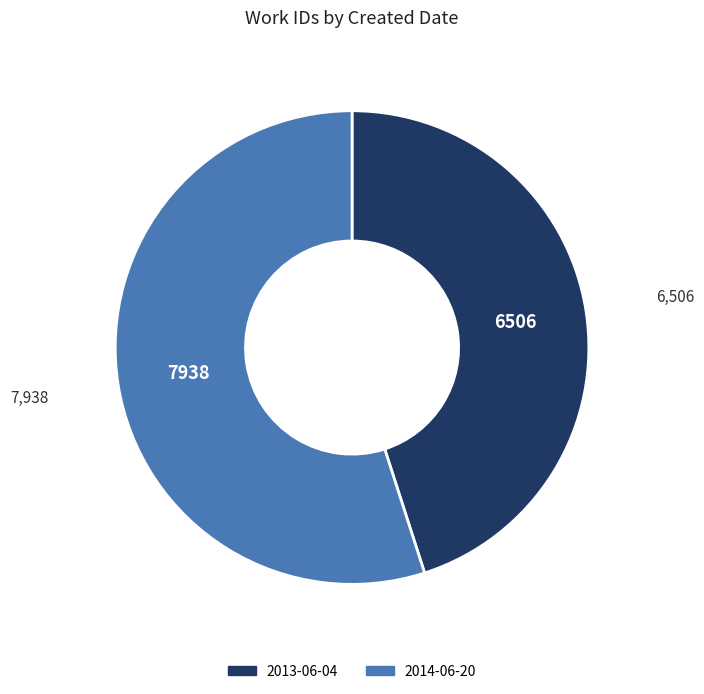

Is it true that 2013-06-04 is 45% of the pie?

True